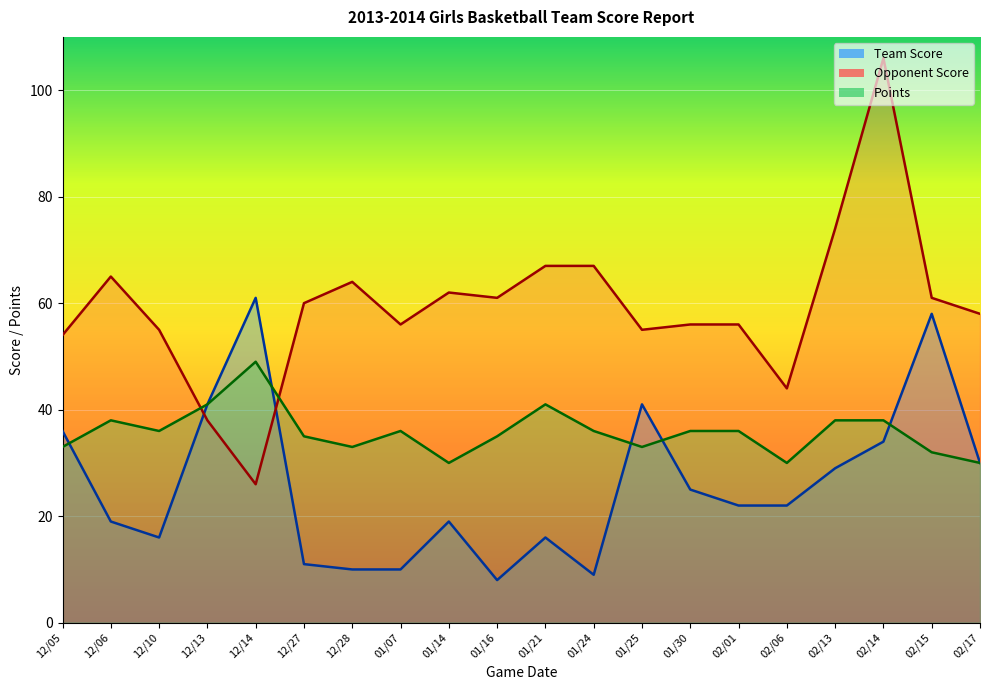

At which label does Team Score first exceed 22?

12/05